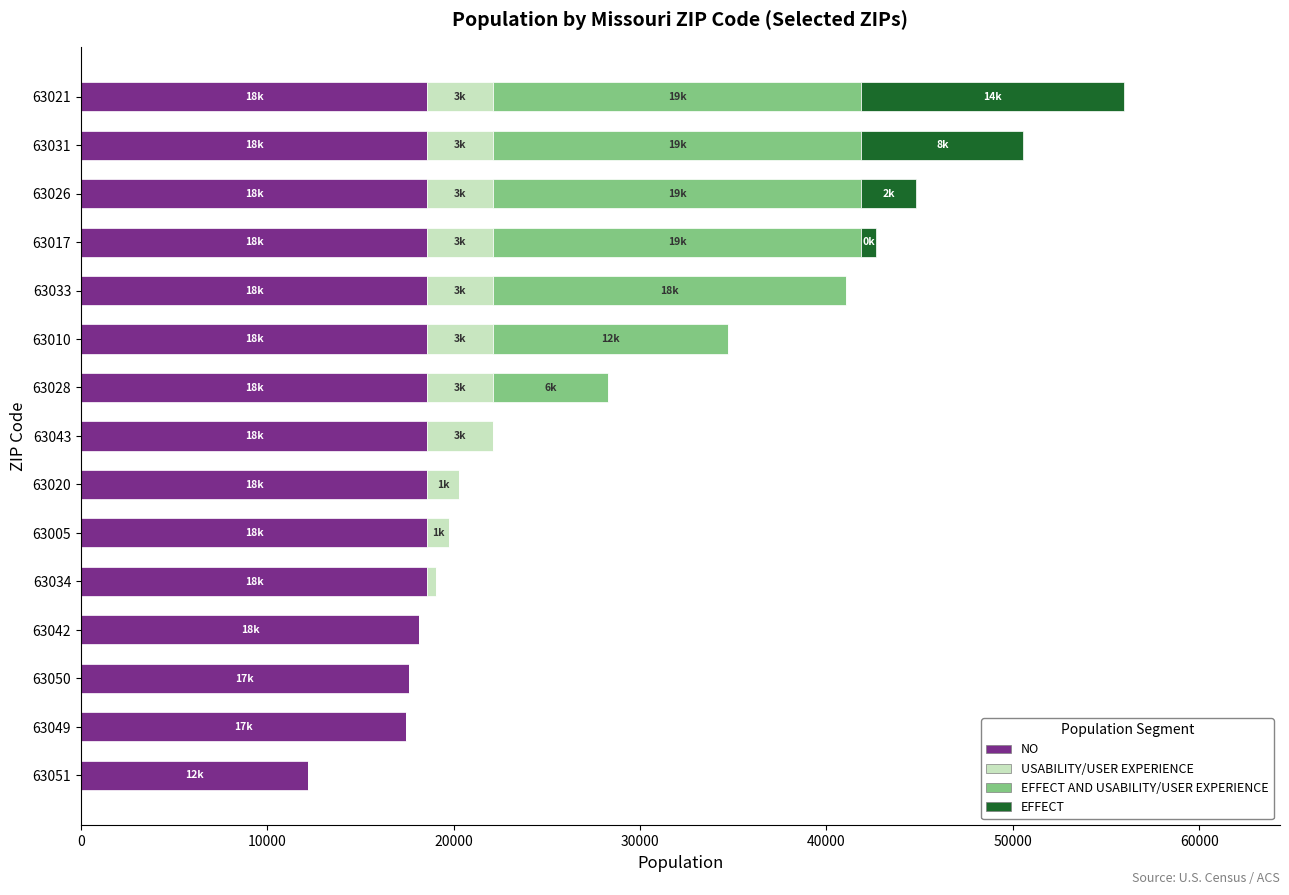

At which category is the sum across all series the highest?

63021